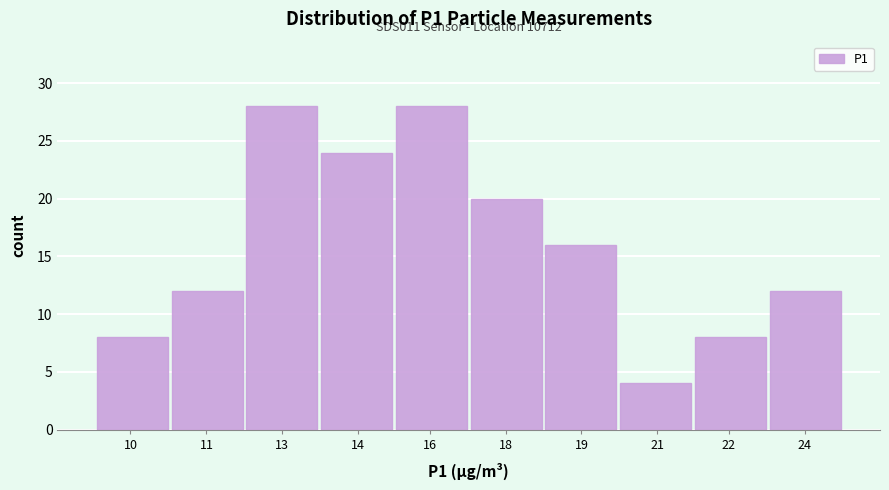

Reading left to right, extract all data points from this chart.

10=8	11=12	13=28	14=24	16=28	18=20	19=16	21=4	22=8	24=12